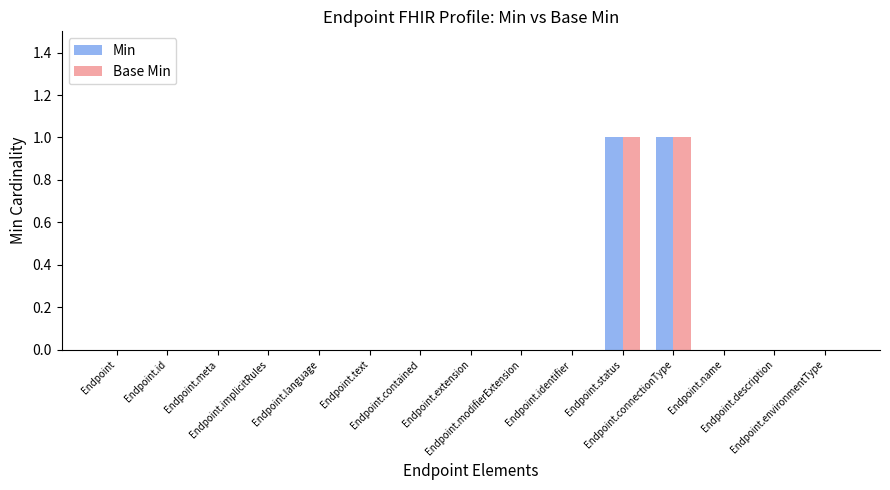

Reading left to right, what are all the values shown in this chart?

Min: 0	0	0	0	0	0	0	0	0	0	1	1	0	0	0
Base Min: 0	0	0	0	0	0	0	0	0	0	1	1	0	0	0